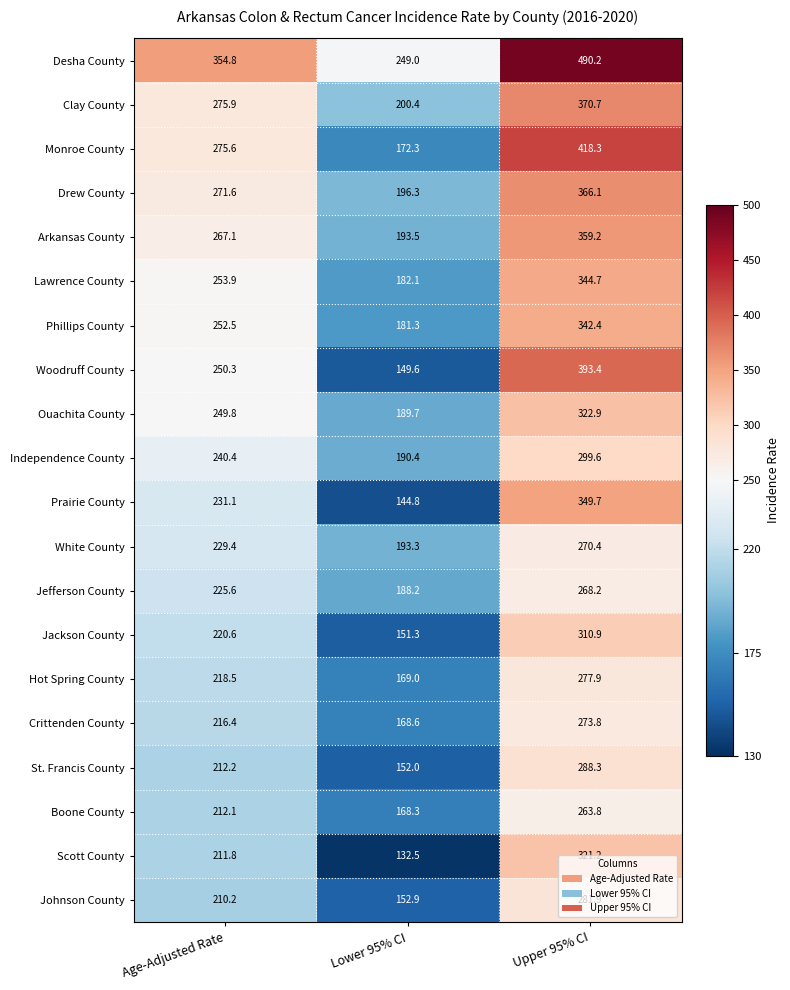

At how many categories does at least one series exceed 297?

2